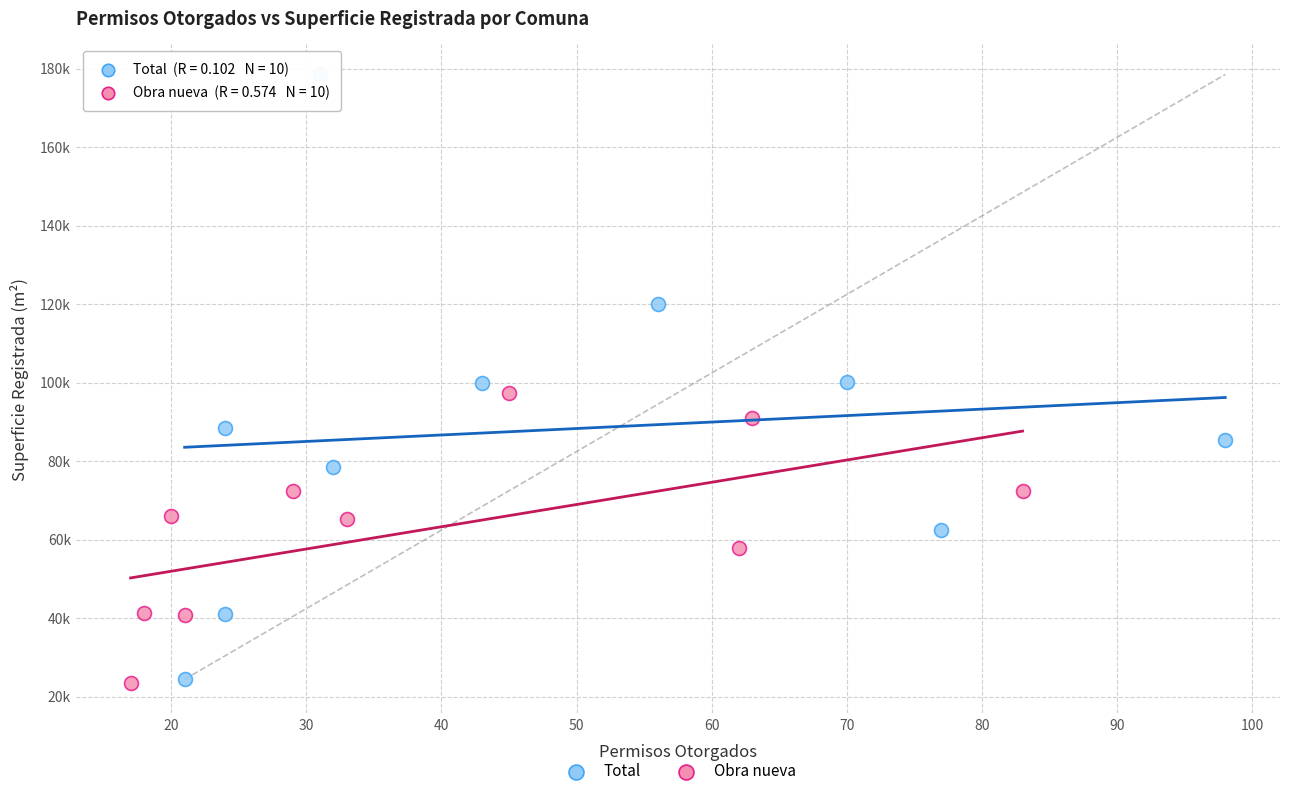

What are all the series names shown in the legend?

Total, Obra nueva